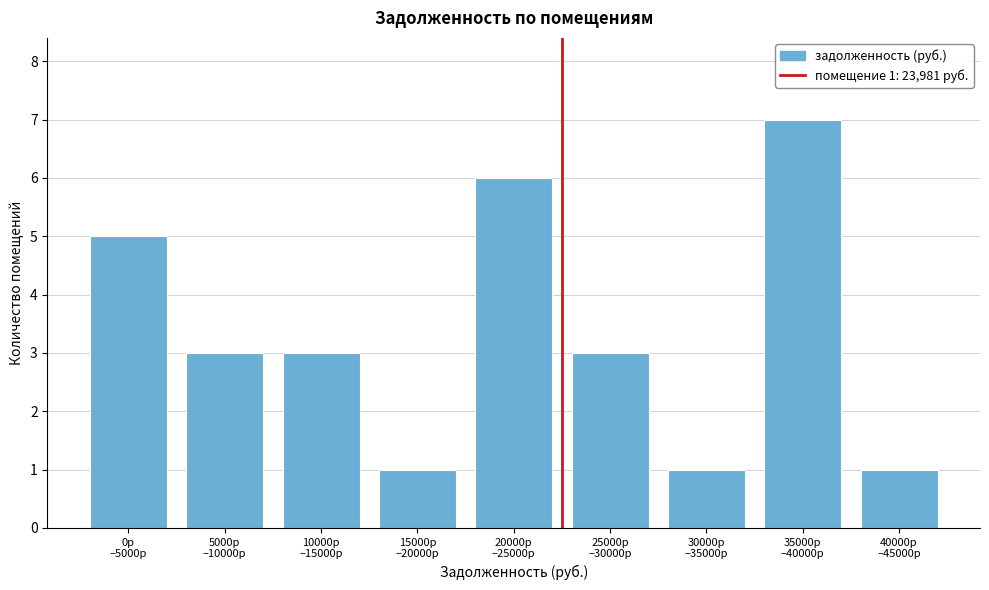

Reading left to right, extract all data points from this chart.

5	3	3	1	6	3	1	7	1